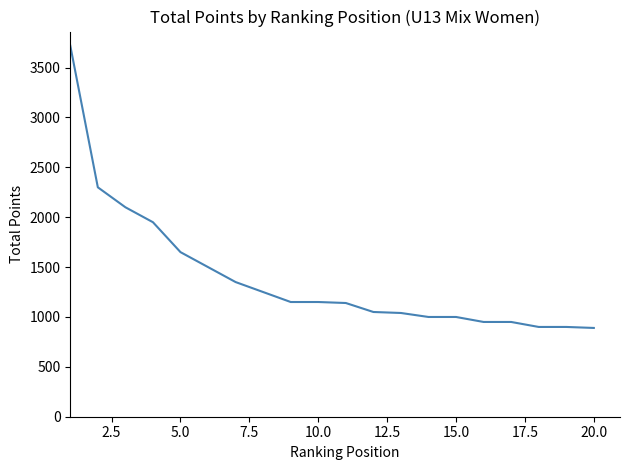

What is the smallest value displayed?

890